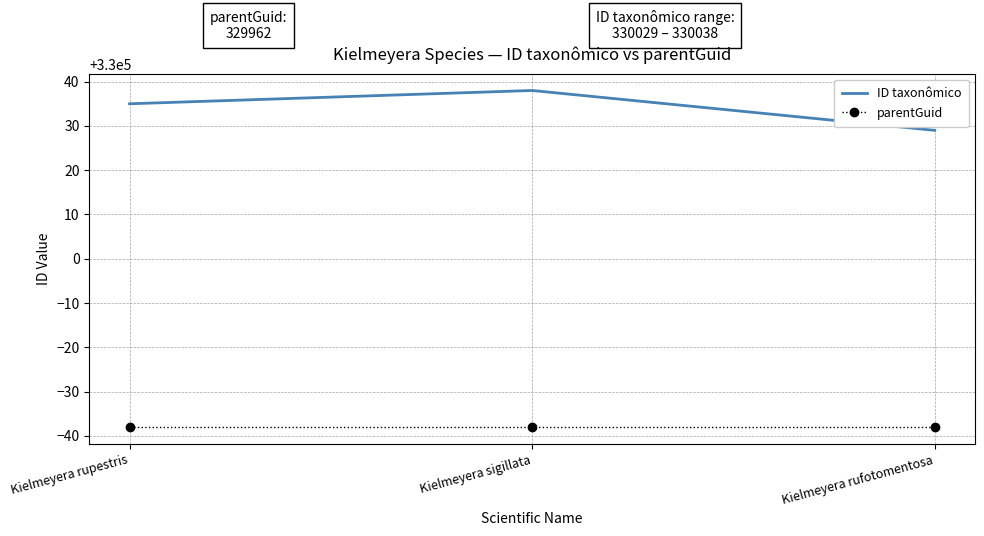

What is the sum of the parentGuid values at Kielmeyera rupestris and Kielmeyera sigillata?

659924